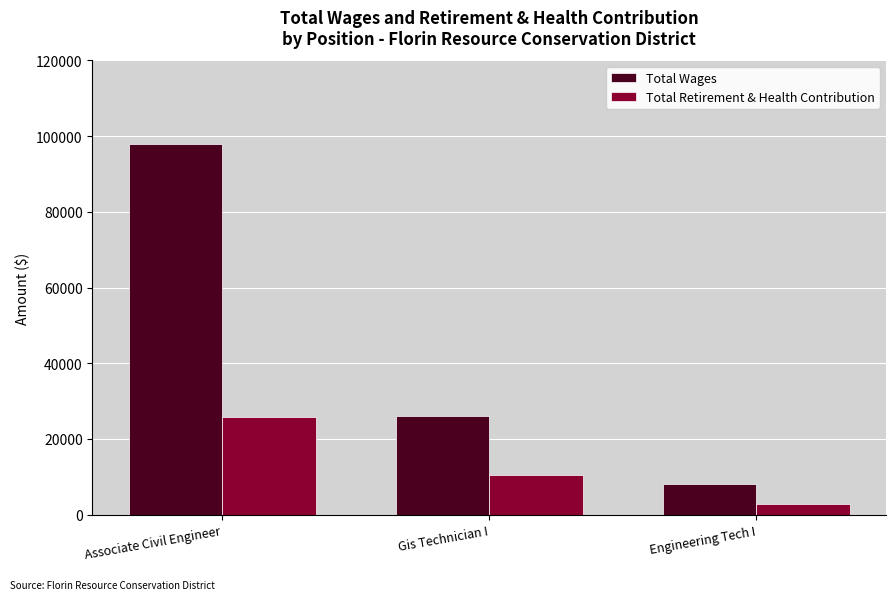

How many Total Retirement & Health Contribution values are between 2750 and 25717?

3